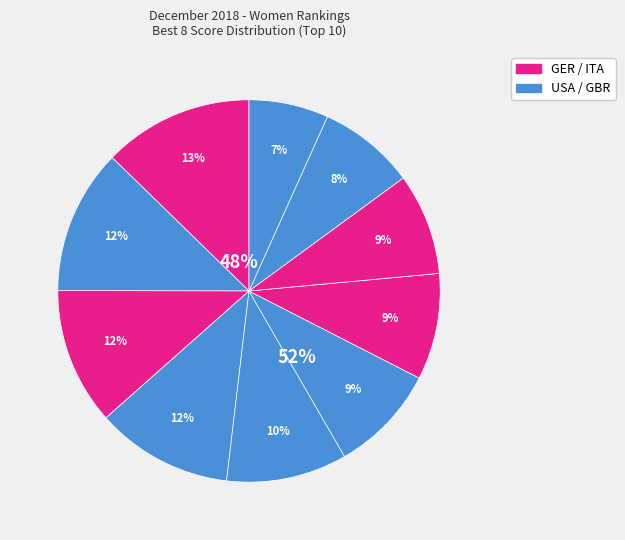

Does any single category account for the majority?

No